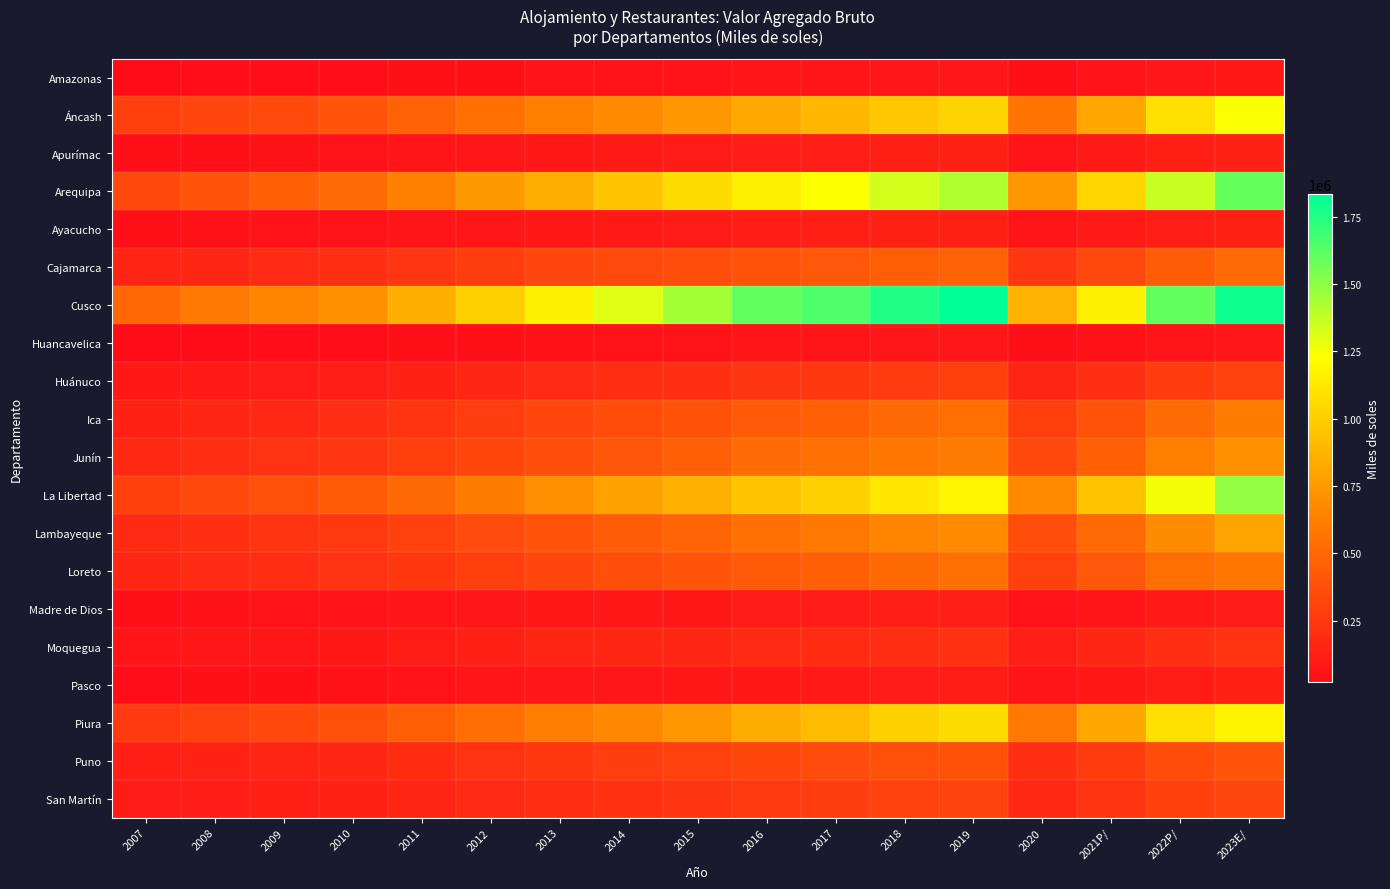

Which has a higher value, 2011 or 2022P/?

2022P/